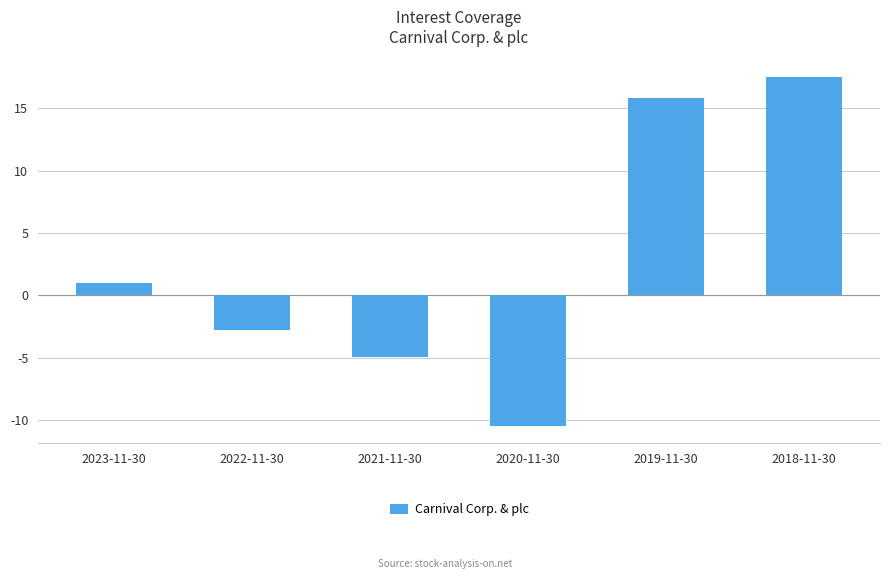

What is the label of the 1st bar from the left?

2023-11-30